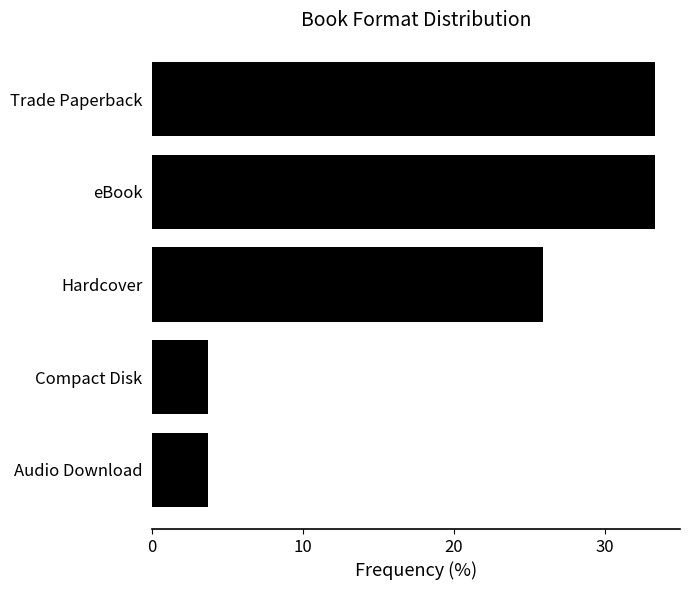

What is the difference between the maximum and minimum values?

29.6